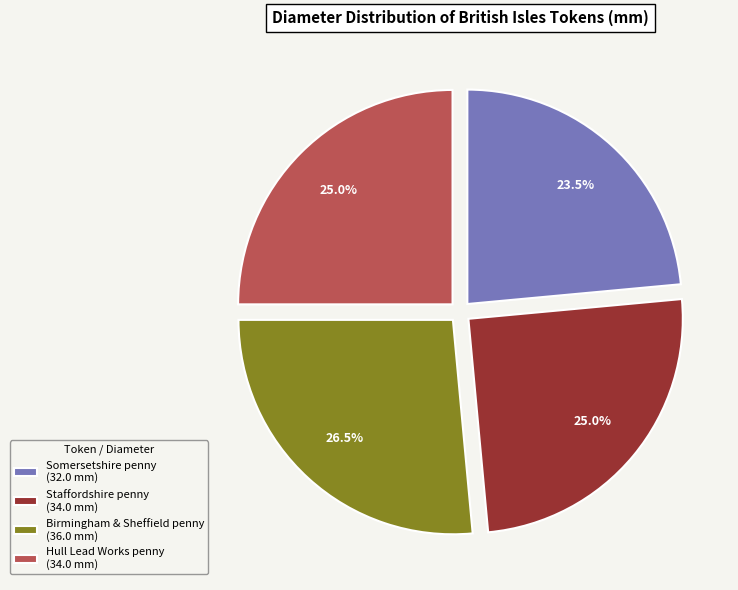

What is the largest slice in the pie chart?

Birmingham & Sheffield penny